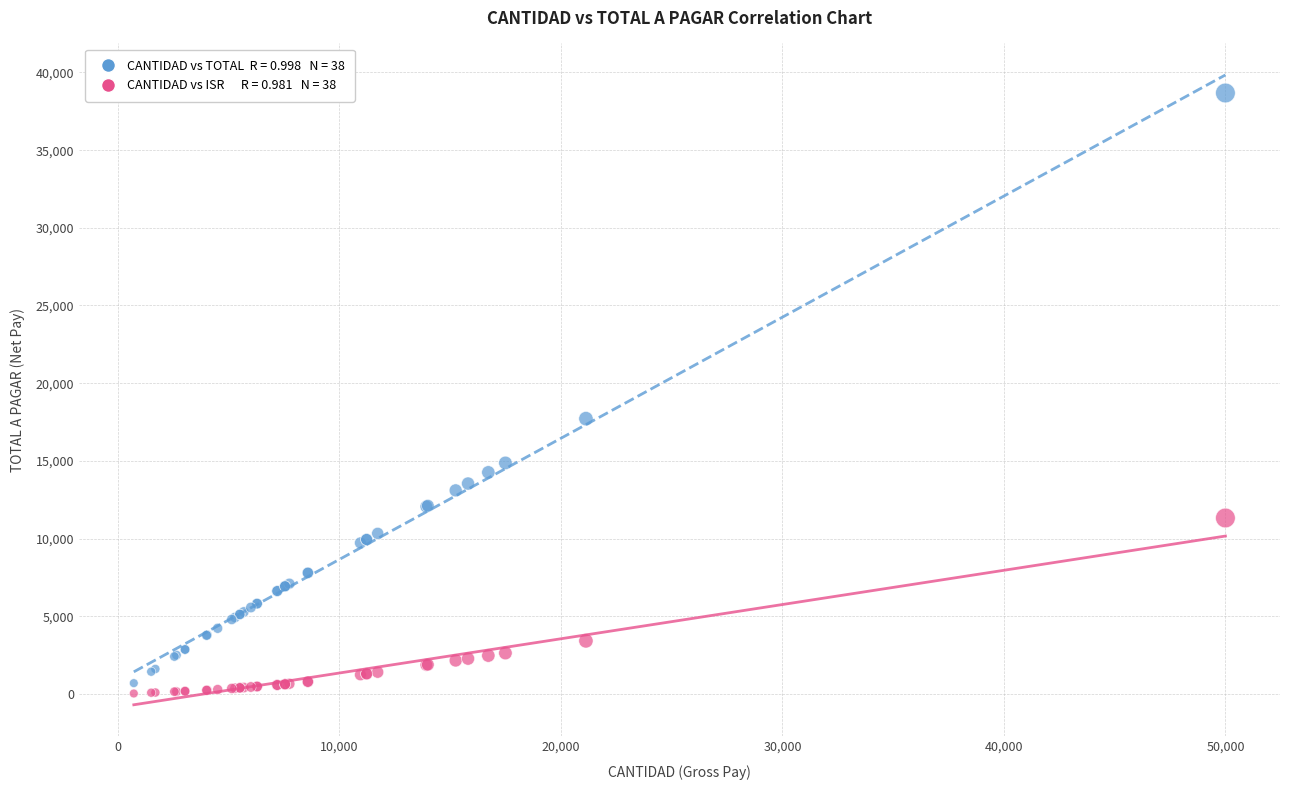

Across all series, what Y value is closest to 19351?

17715.6